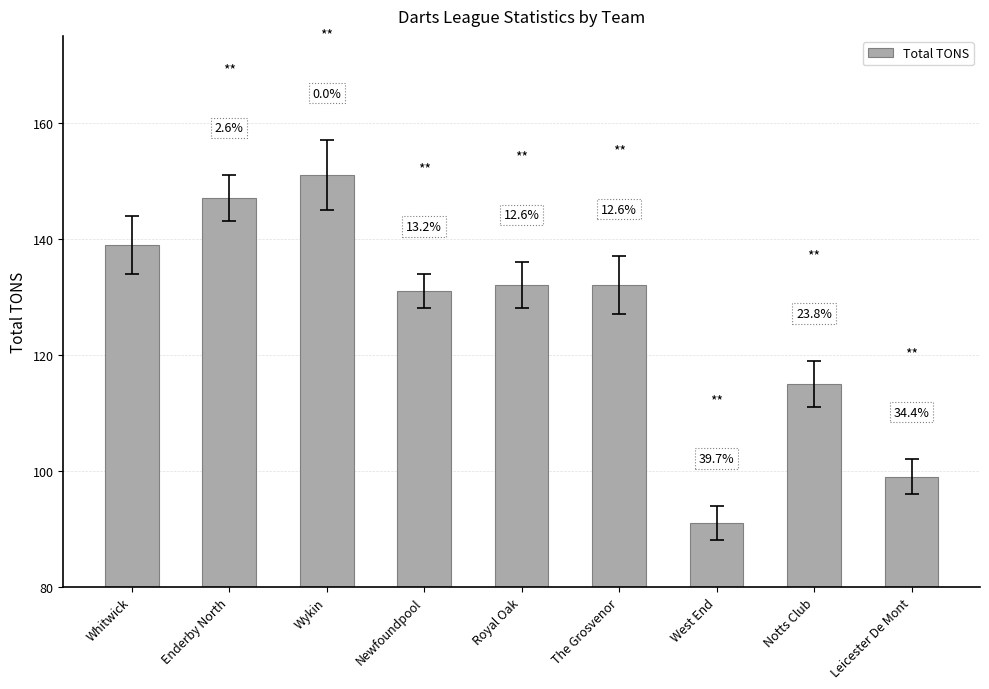

Is it true that the value at Wykin is 151?

True